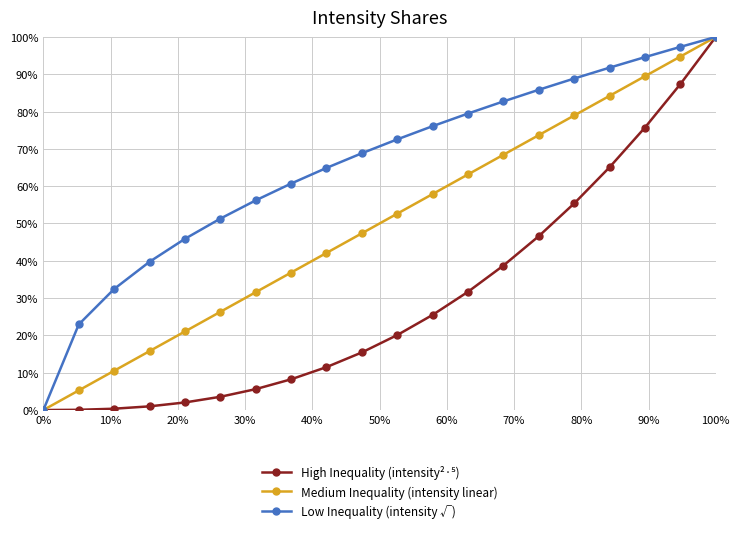

True or false: Medium Inequality (intensity linear) has more than 0 interior local peaks.

False